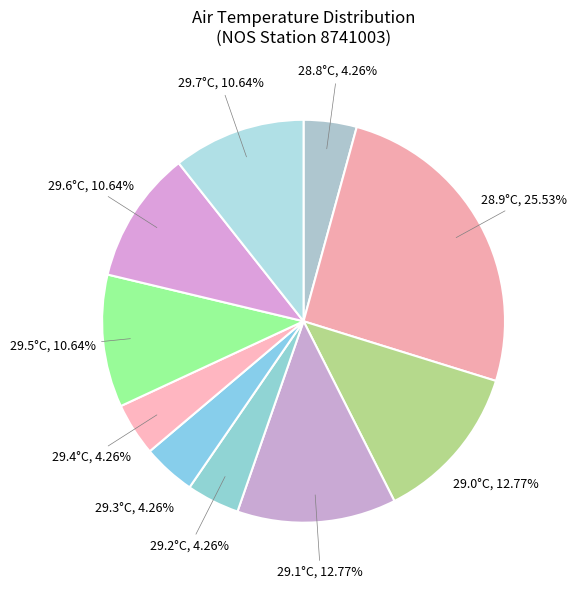

Is the sum of 28.8°C and 29.7°C greater than half?

No